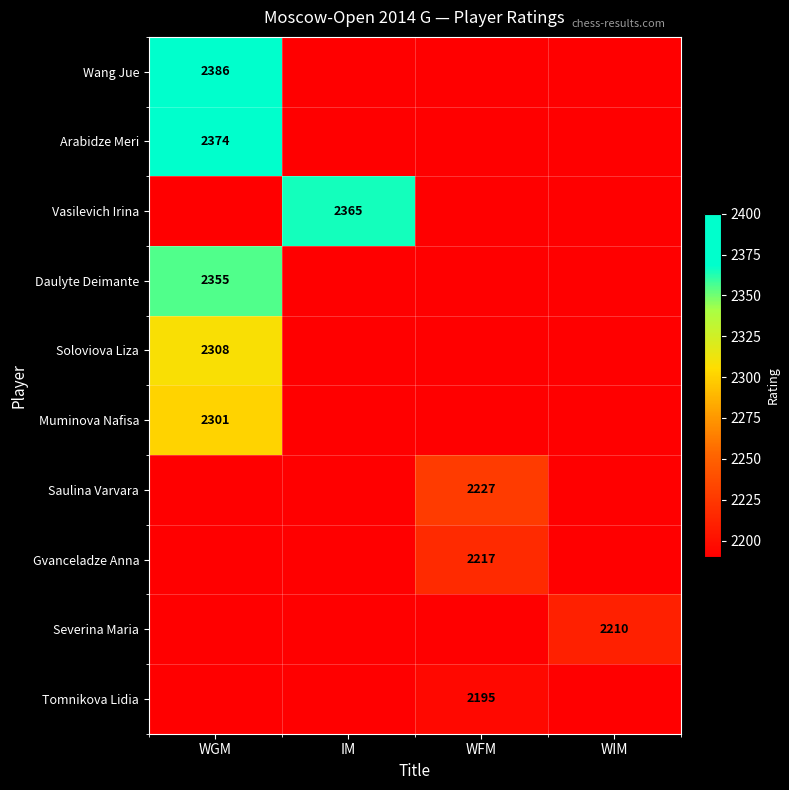

True or false: Soloviova Liza has a value of 2308 at WGM.

True